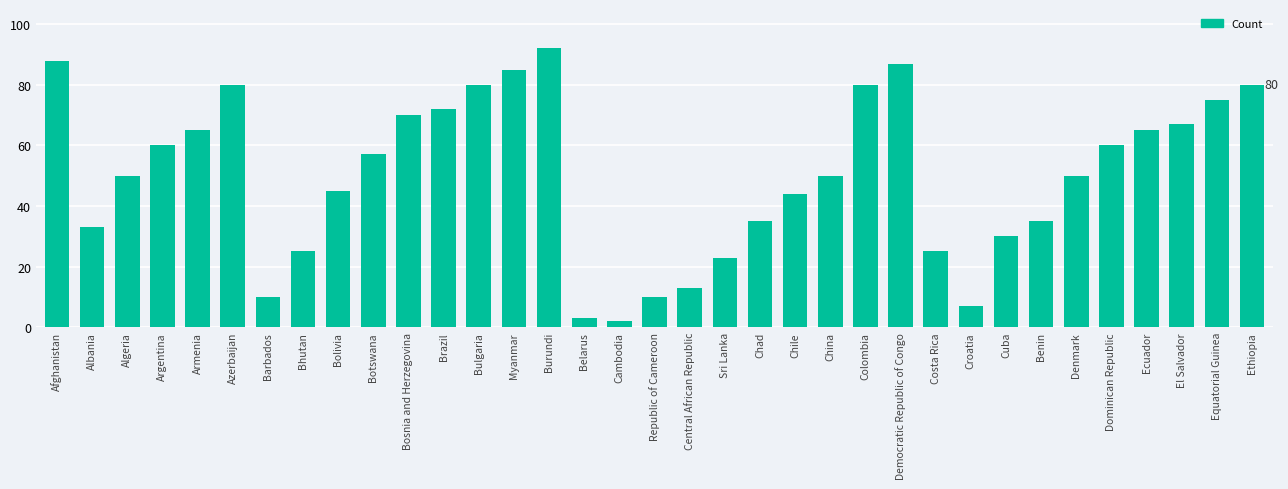

At which label does the data first exceed 50?

Afghanistan